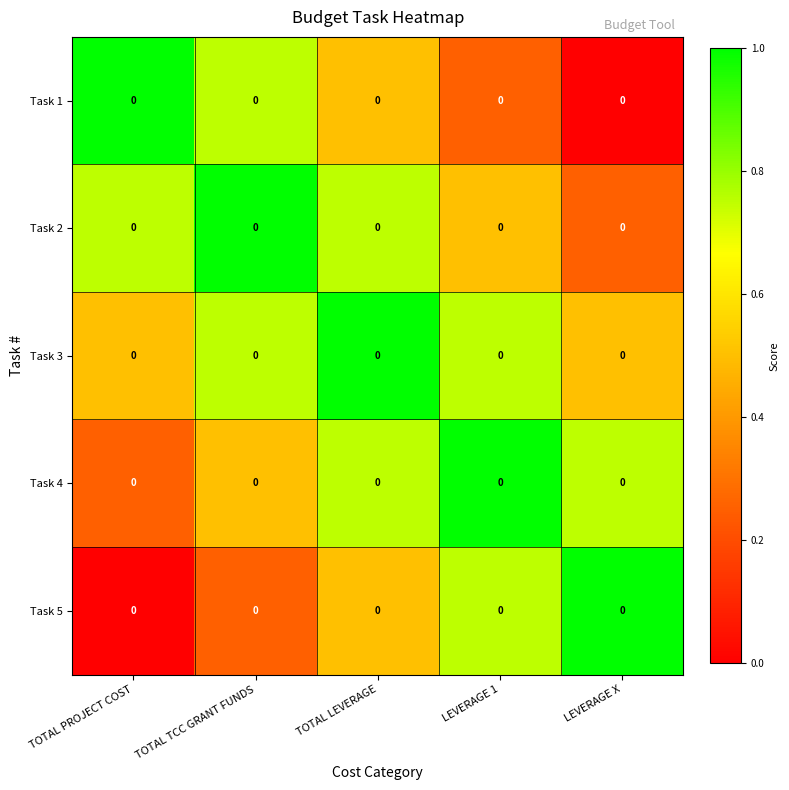

What is the spread (max minus min) of values at LEVERAGE X?

1.0